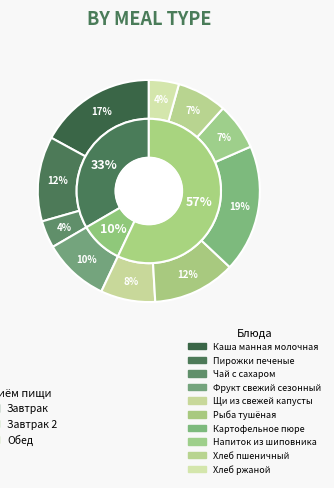

Is it true that Щи из свежей капусты is 8% of the pie?

True